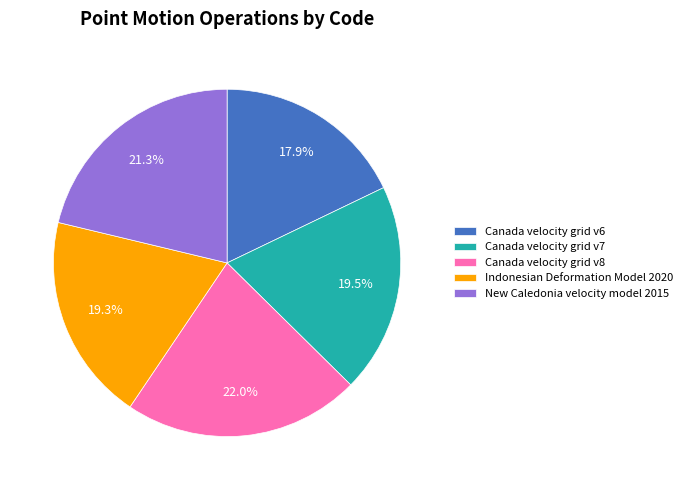

How many segments does this pie chart have?

5